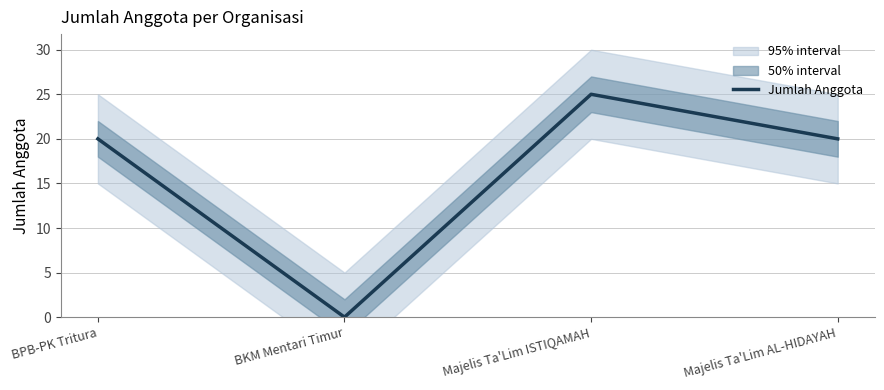

Does the chart have visible grid lines?

Yes